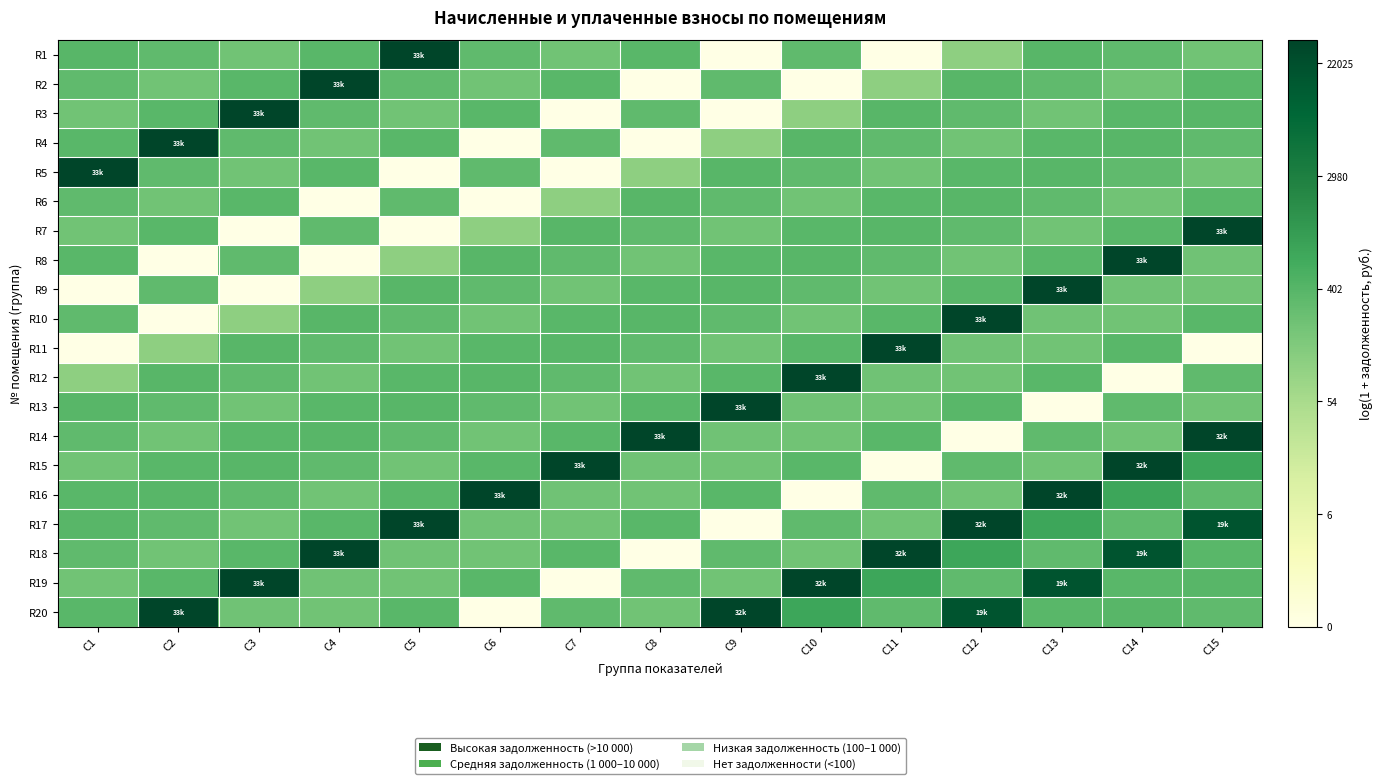

How many distinct data groups are displayed?

20